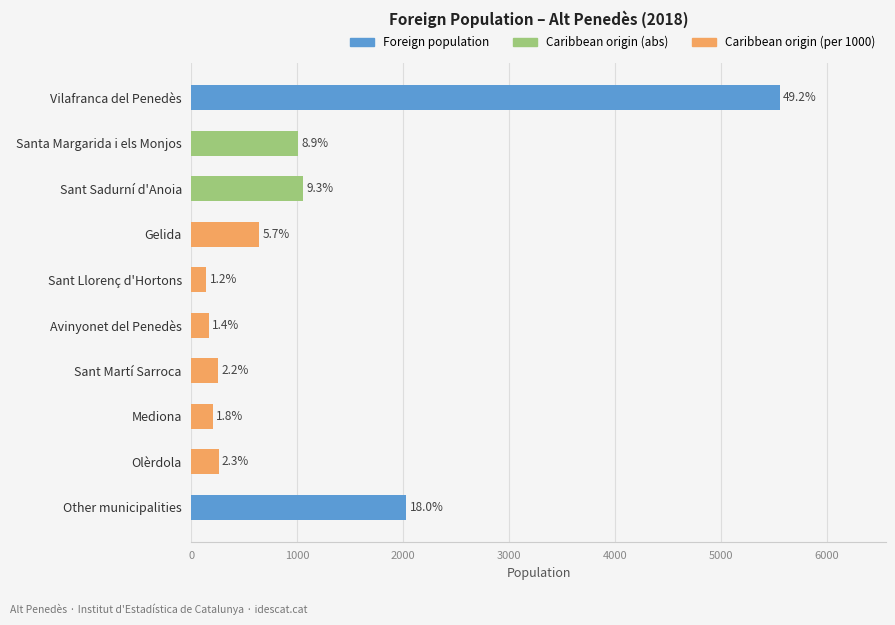

Does the chart contain any negative values?

No